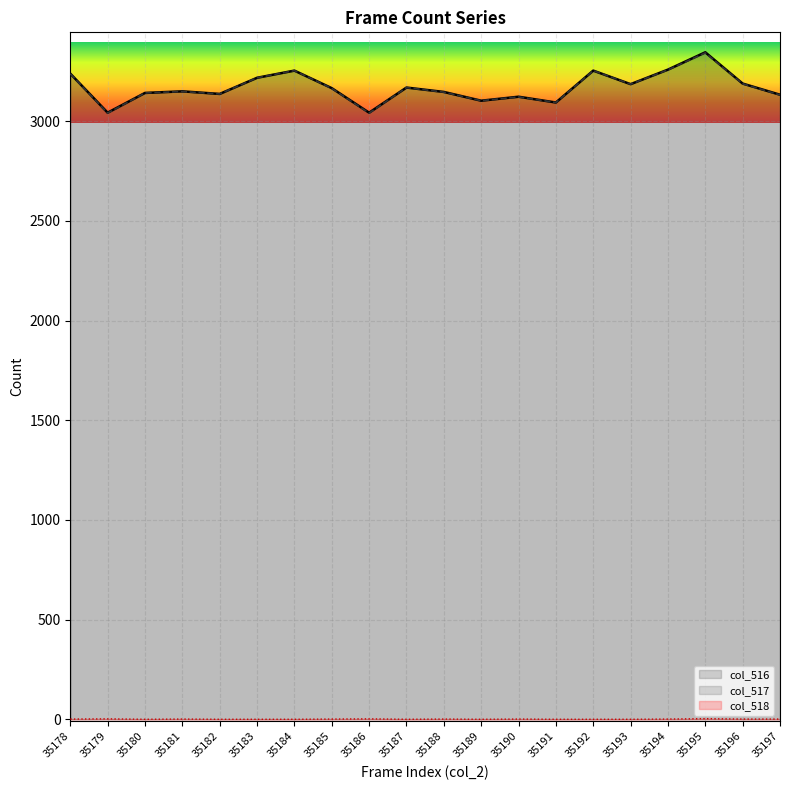

What is the value of the col_518 point at the 19th from the left?

1